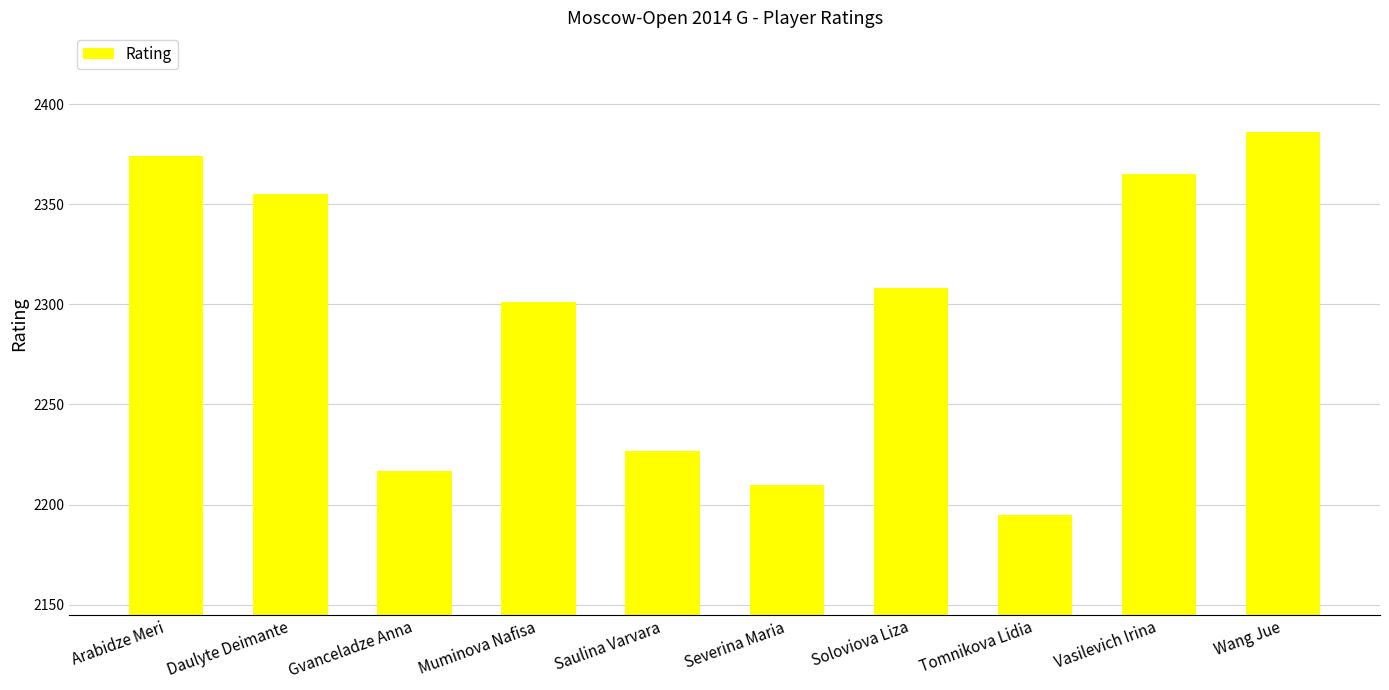

The chart shows a value of 2386 at Wang Jue. True or false?

True